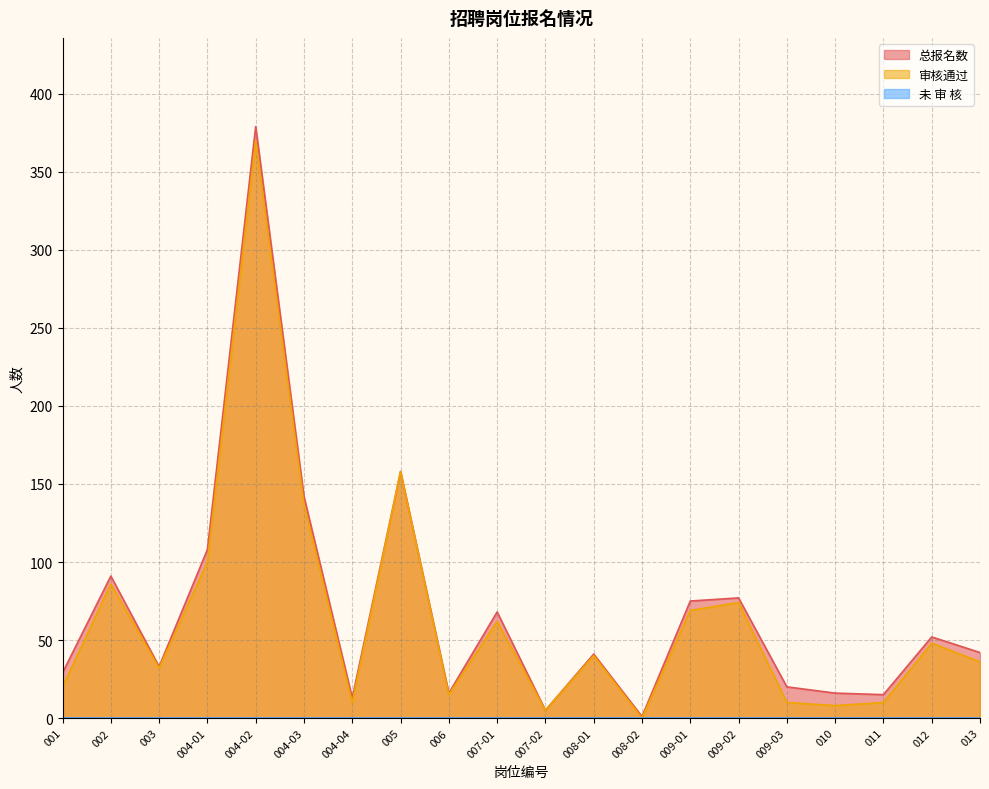

What position from the right is 011?

3